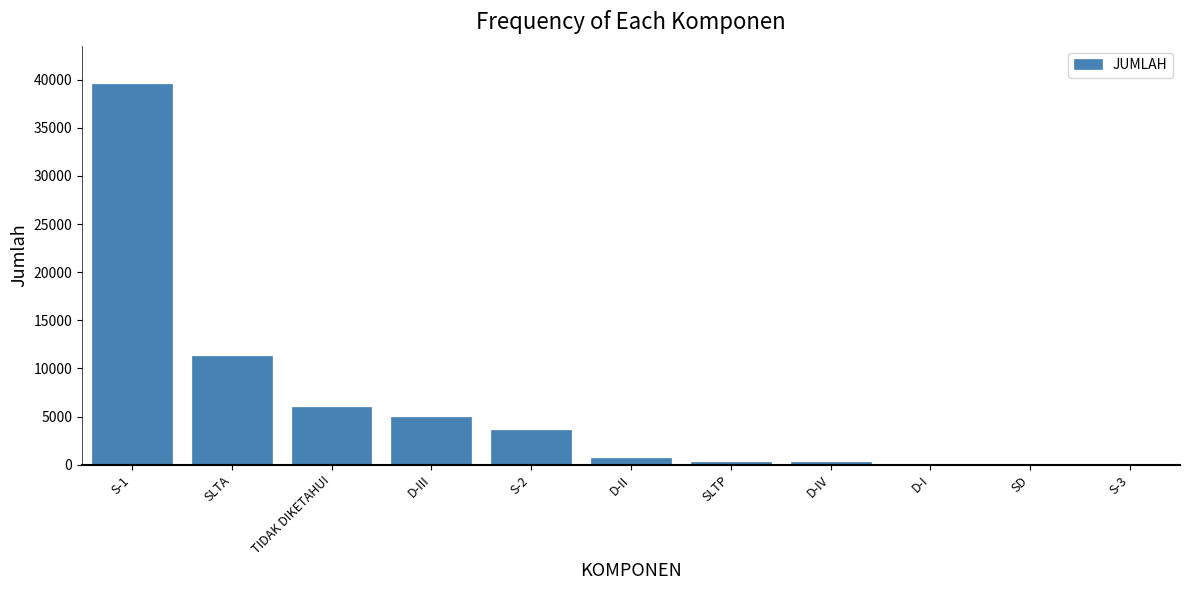

What is the greatest value displayed?

39583